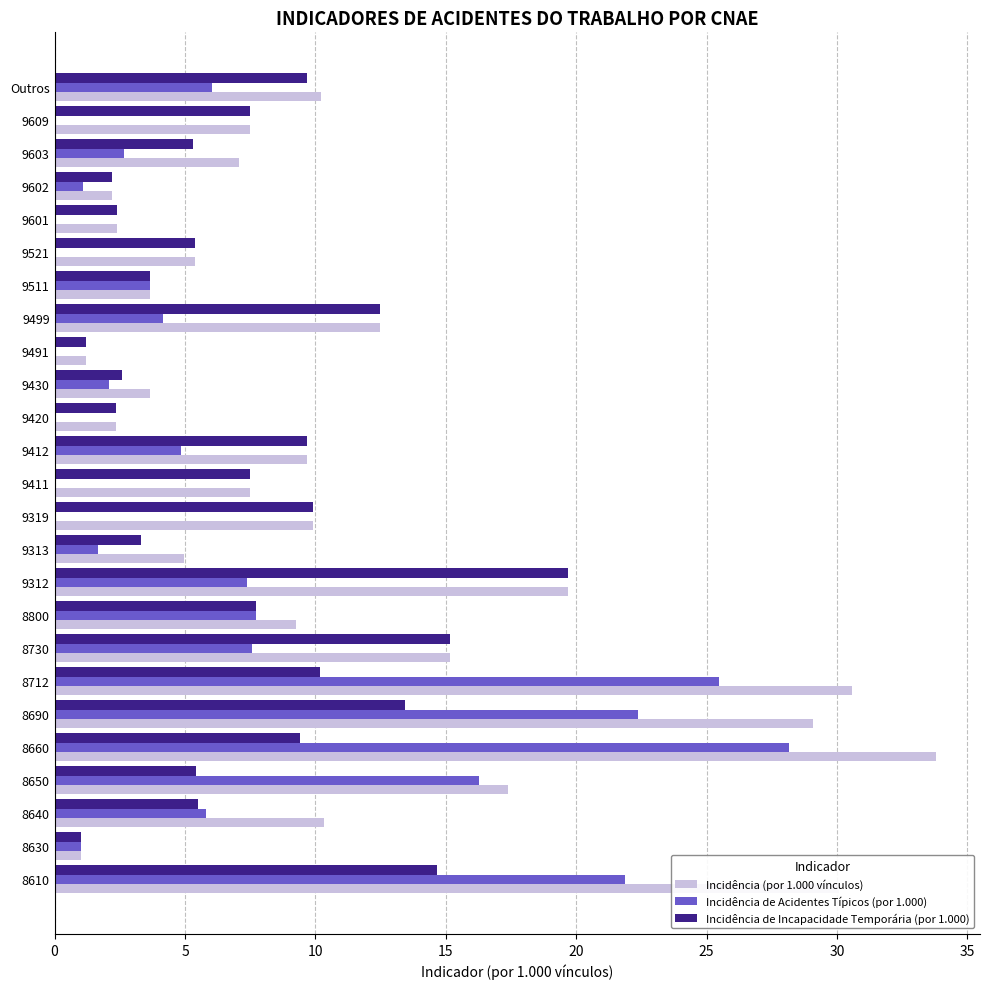

What is the greatest value displayed?

33.8